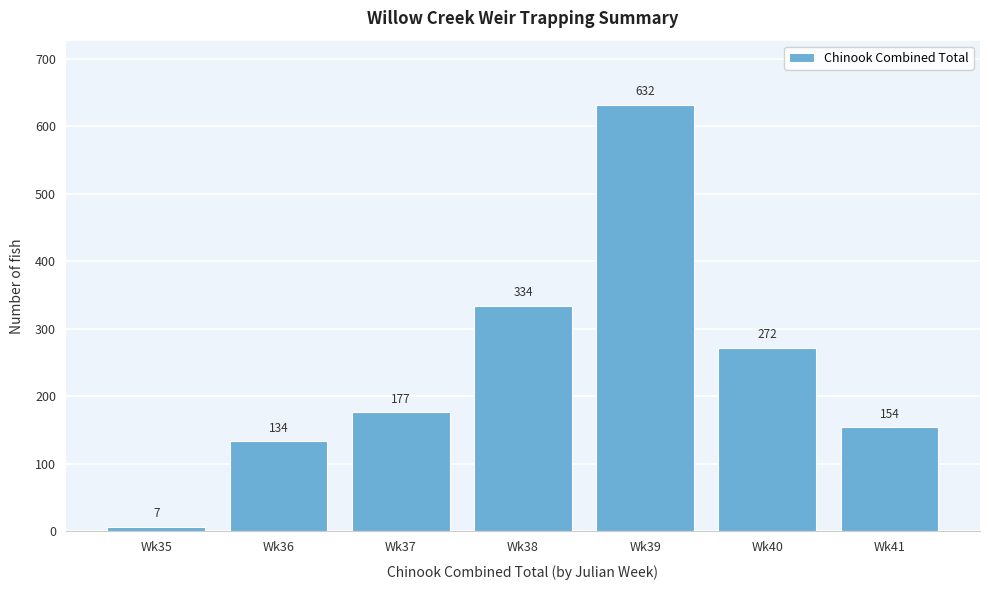

Reading left to right, extract all data points from this chart.

7	134	177	334	632	272	154